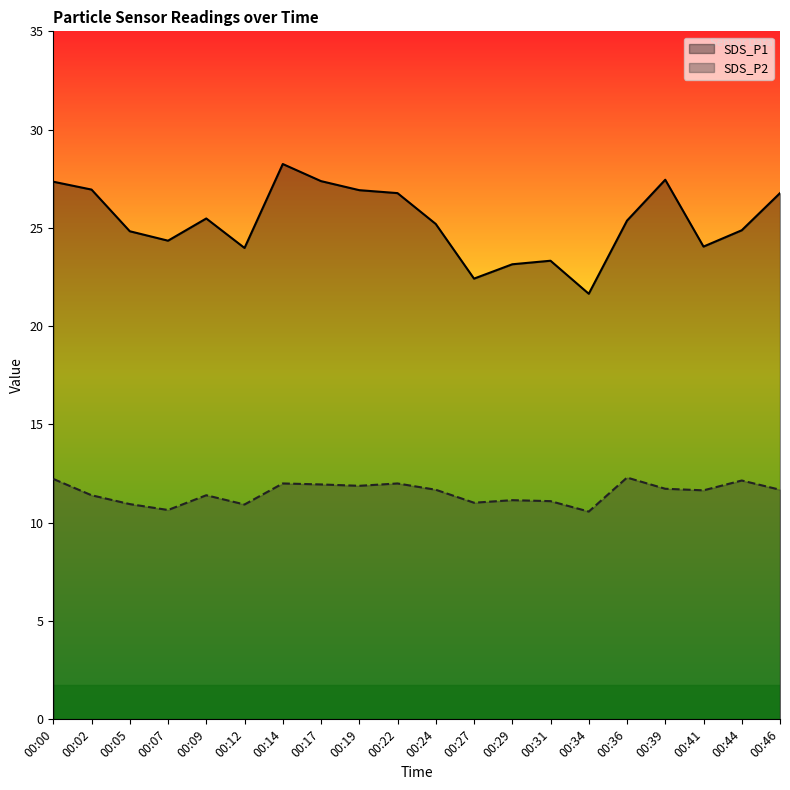

The value of SDS_P1 at 00:44 is 33.4. True or false?

False